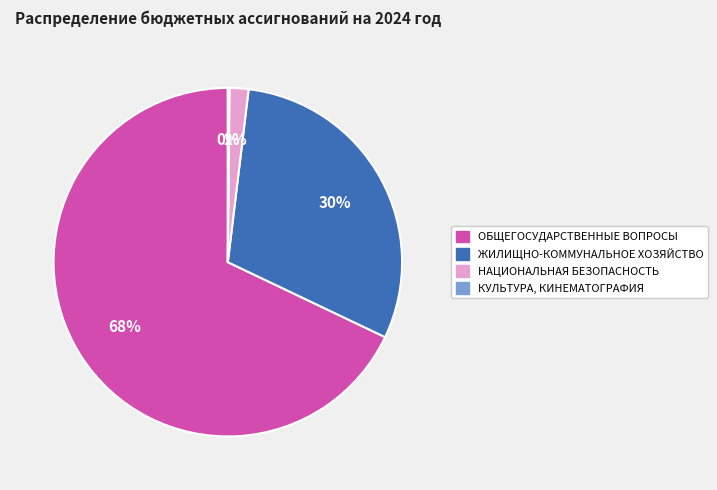

To the nearest percent, what is the difference between the largest and smallest slice percentages?

68%